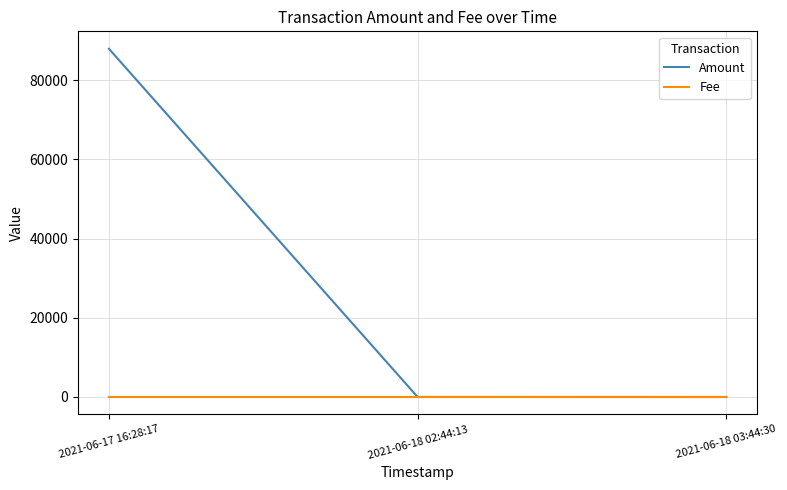

Which label corresponds to the largest value in the chart?

2021-06-17 16:28:17